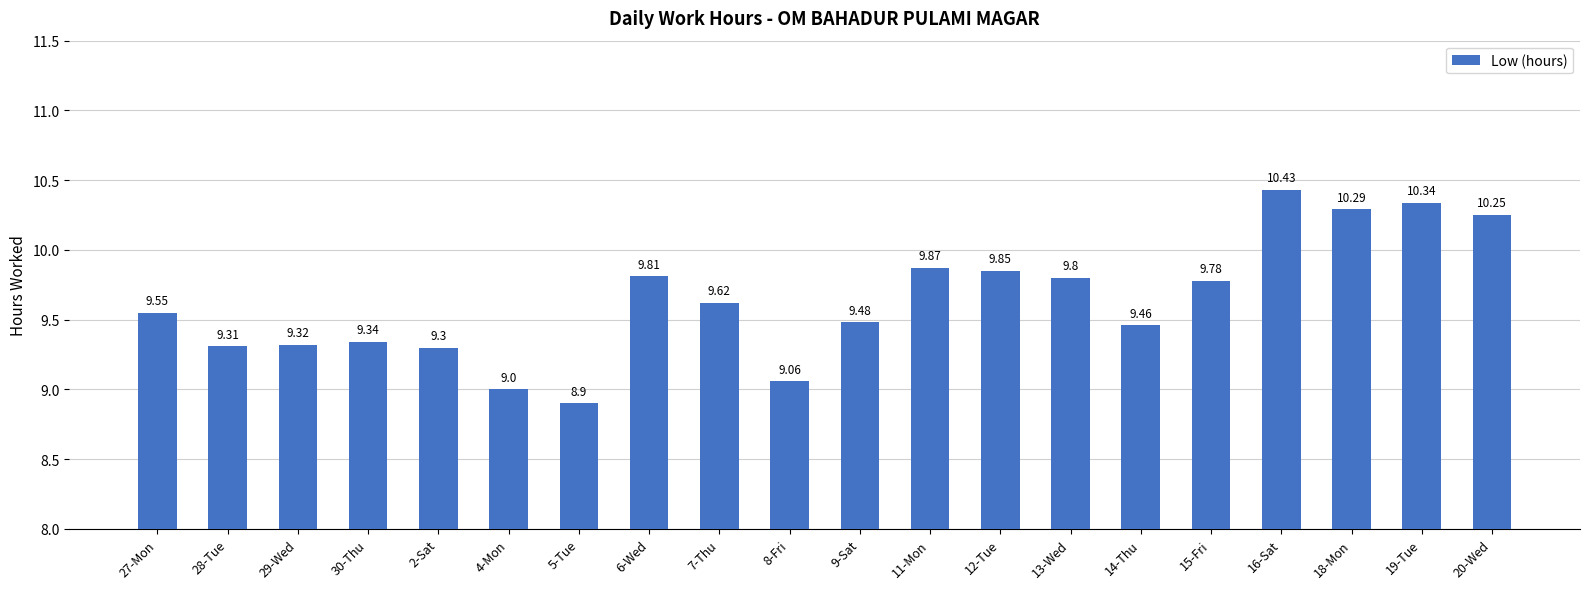

What is the minimum value shown in the chart?

8.9